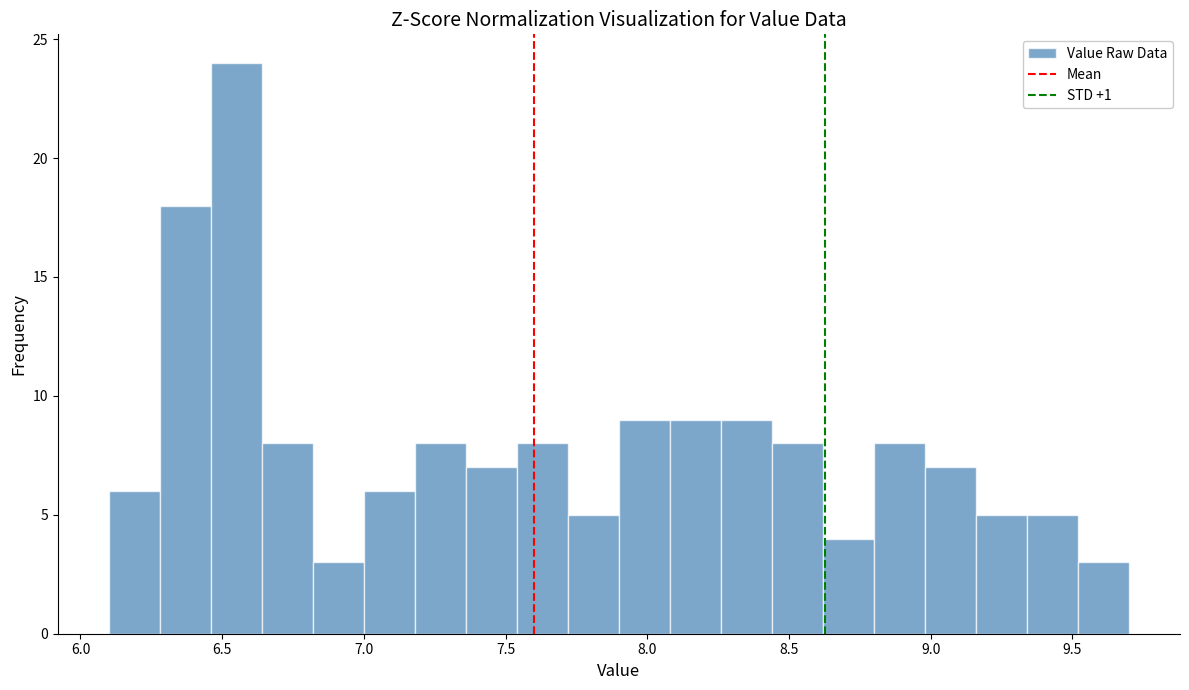

Around what value on the x-axis is the tallest bar? Give the approximate position of its centre, as read against the axis.

6.55